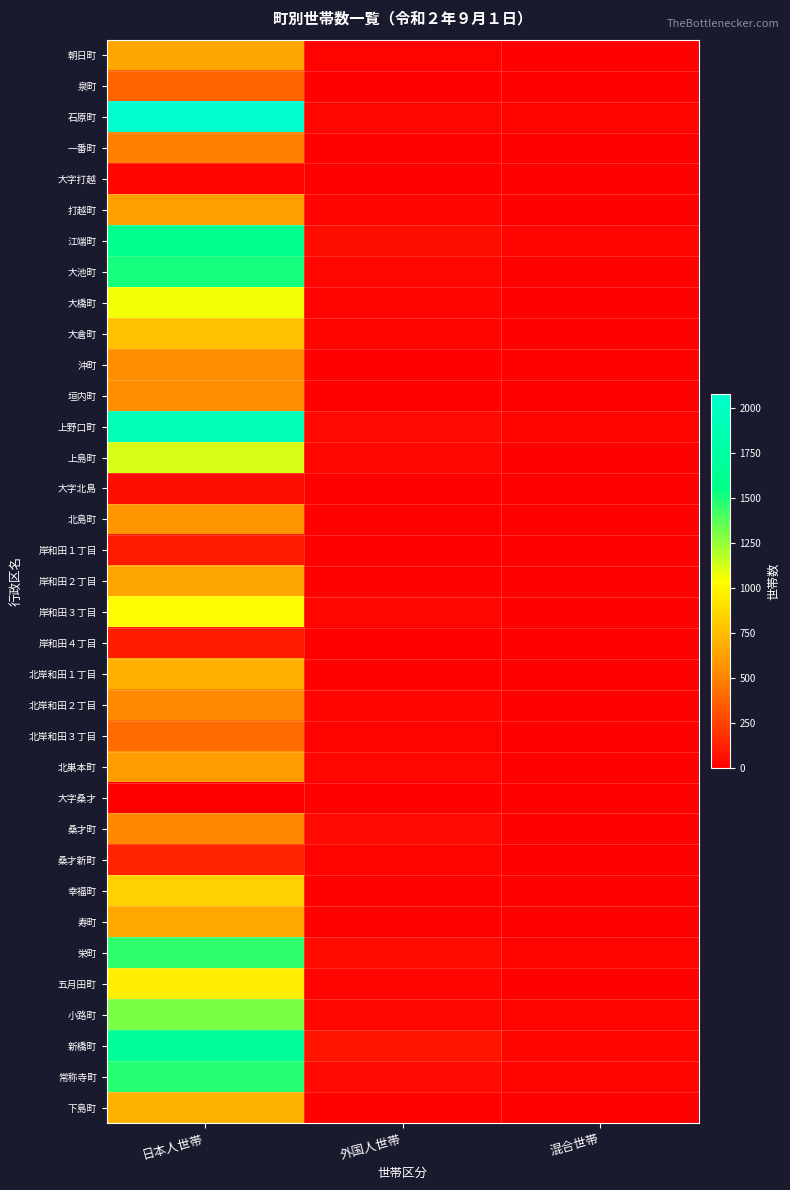

What is the spread (max minus min) of values at 混合世帯?

24